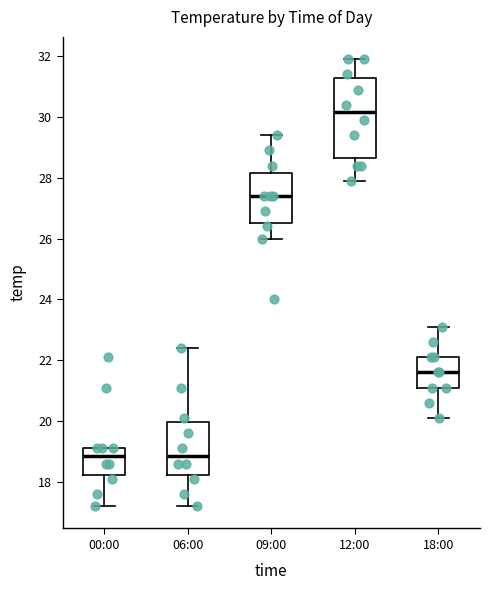

Which box has the highest median line?

12:00